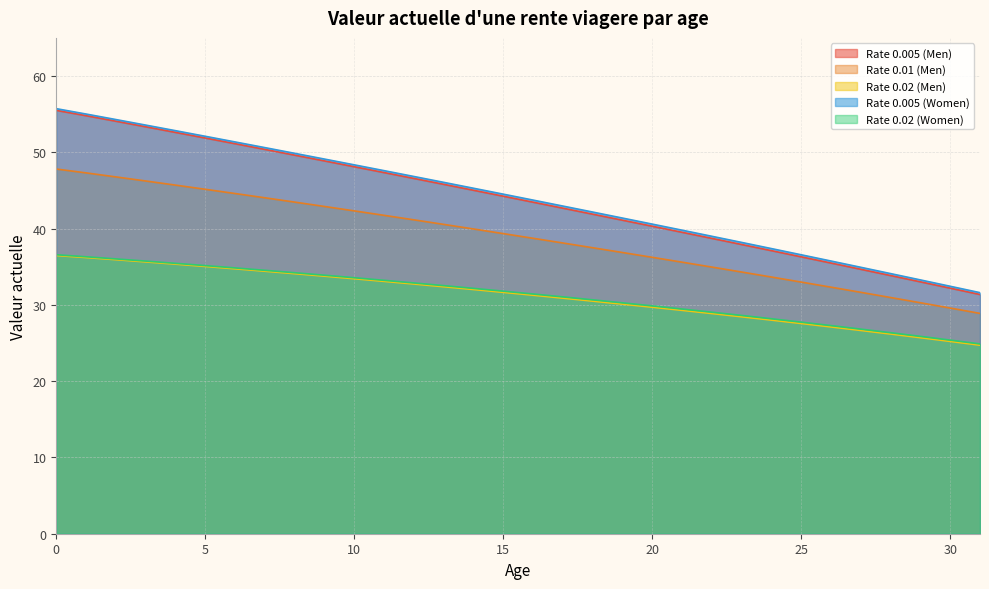

Reading left to right, what are all the values shown in this chart?

Rate 0.005 (Men): 55.5	54.8	54.1	53.3	52.6	51.9	51.1	50.4	49.6	48.9	48.1	47.3	46.6	45.8	45.0	44.2	43.5	42.7	41.9	41.1	40.3	39.5	38.7	37.9	37.1	36.3	35.5	34.7	33.8	33.0	32.2	31.4
Rate 0.01 (Men): 47.8	47.3	46.8	46.2	45.7	45.2	44.6	44.0	43.5	42.9	42.3	41.7	41.1	40.6	40.0	39.3	38.7	38.1	37.5	36.9	36.2	35.6	35.0	34.3	33.7	33.0	32.3	31.6	31.0	30.3	29.6	28.9
Rate 0.02 (Men): 36.5	36.2	35.9	35.6	35.3	35.0	34.7	34.4	34.1	33.8	33.4	33.1	32.7	32.4	32.0	31.6	31.3	30.9	30.5	30.1	29.7	29.3	28.9	28.4	28.0	27.6	27.1	26.6	26.2	25.7	25.2	24.7
Rate 0.005 (Women): 55.7	55.0	54.3	53.6	52.8	52.1	51.4	50.6	49.9	49.1	48.4	47.6	46.8	46.1	45.3	44.5	43.7	43.0	42.2	41.4	40.6	39.8	39.0	38.2	37.4	36.6	35.7	34.9	34.1	33.3	32.4	31.6
Rate 0.02 (Women): 36.6	36.3	36.0	35.7	35.4	35.1	34.8	34.5	34.2	33.9	33.6	33.2	32.9	32.5	32.2	31.8	31.4	31.0	30.7	30.3	29.9	29.5	29.0	28.6	28.2	27.7	27.3	26.8	26.4	25.9	25.4	24.9